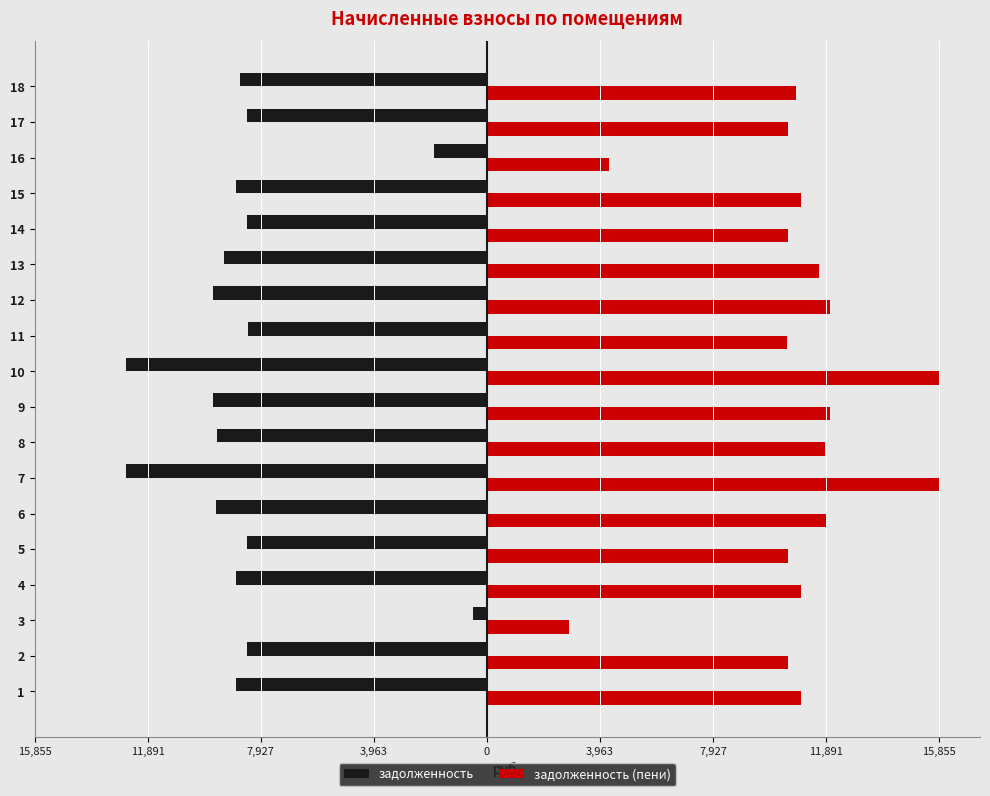

What are all the series names shown in the legend?

задолженность, задолженность (пени)